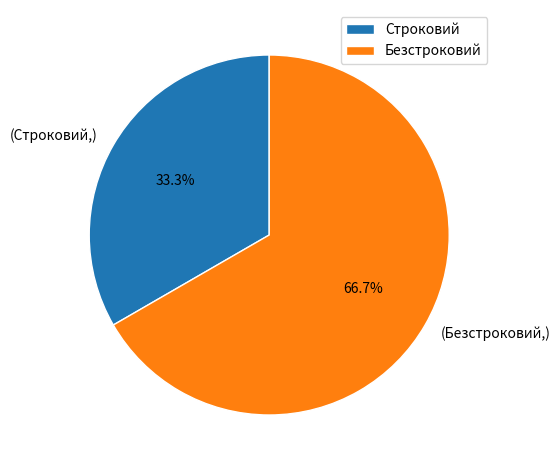

What is the majority slice?

Безстроковий